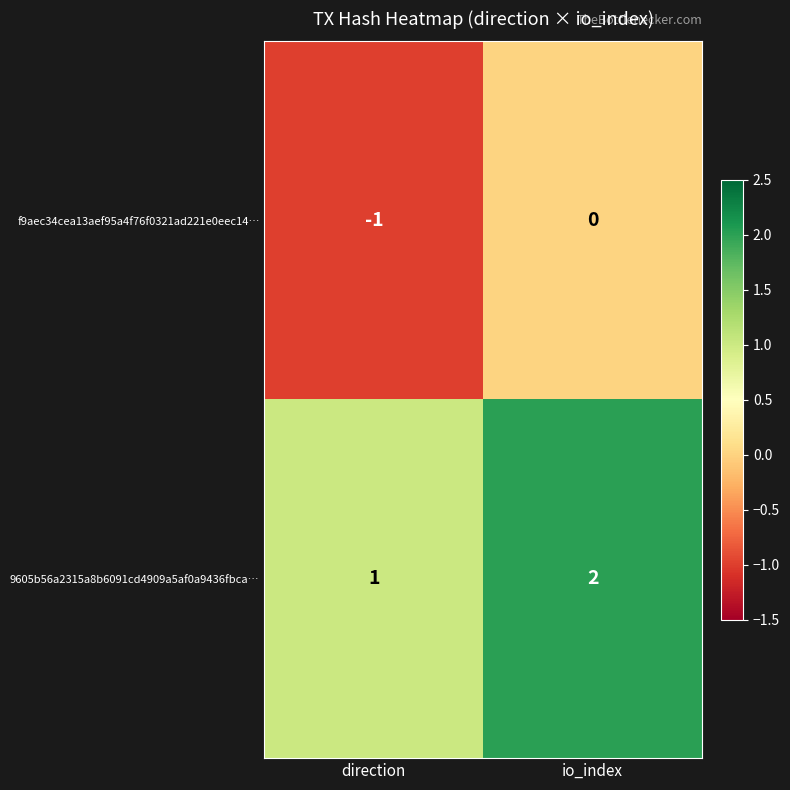

Reading left to right, what are all the values shown in this chart?

f9aec34cea13aef95a4f76f0321ad221e0eec14…: direction=-1	io_index=0
9605b56a2315a8b6091cd4909a5af0a9436fbca…: direction=1	io_index=2